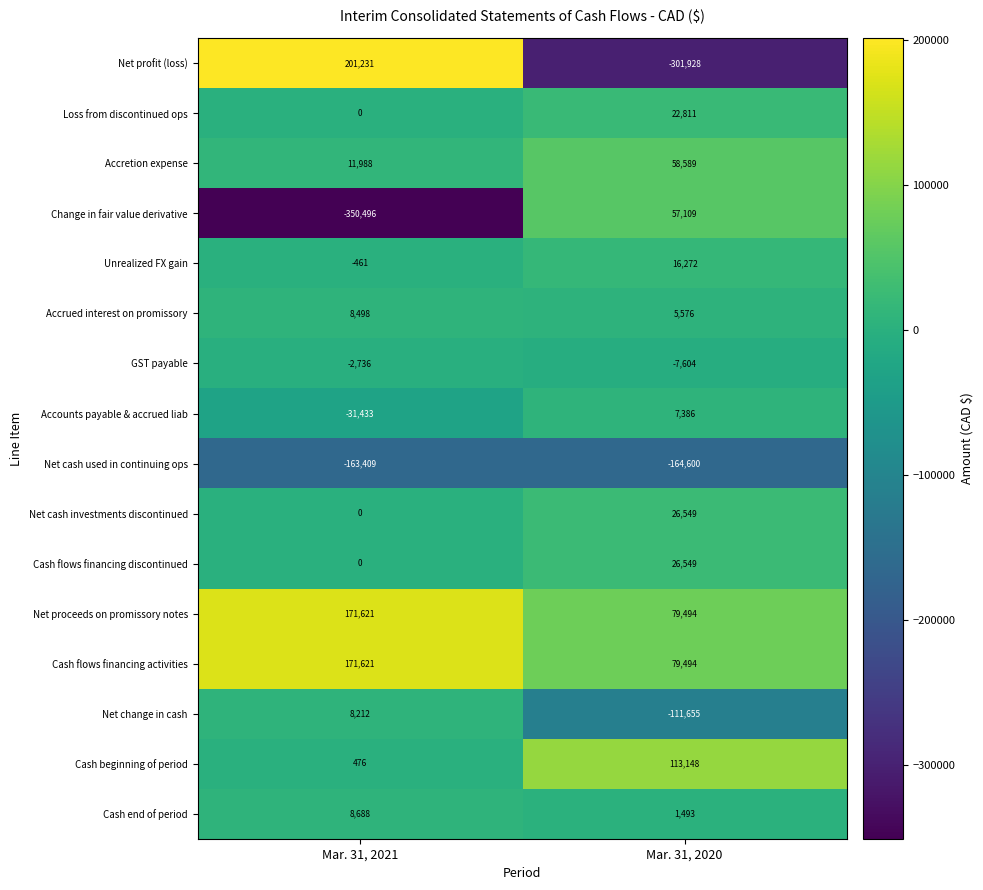

The Cash beginning of period series shows 113148 at Mar. 31, 2020. True or false?

True